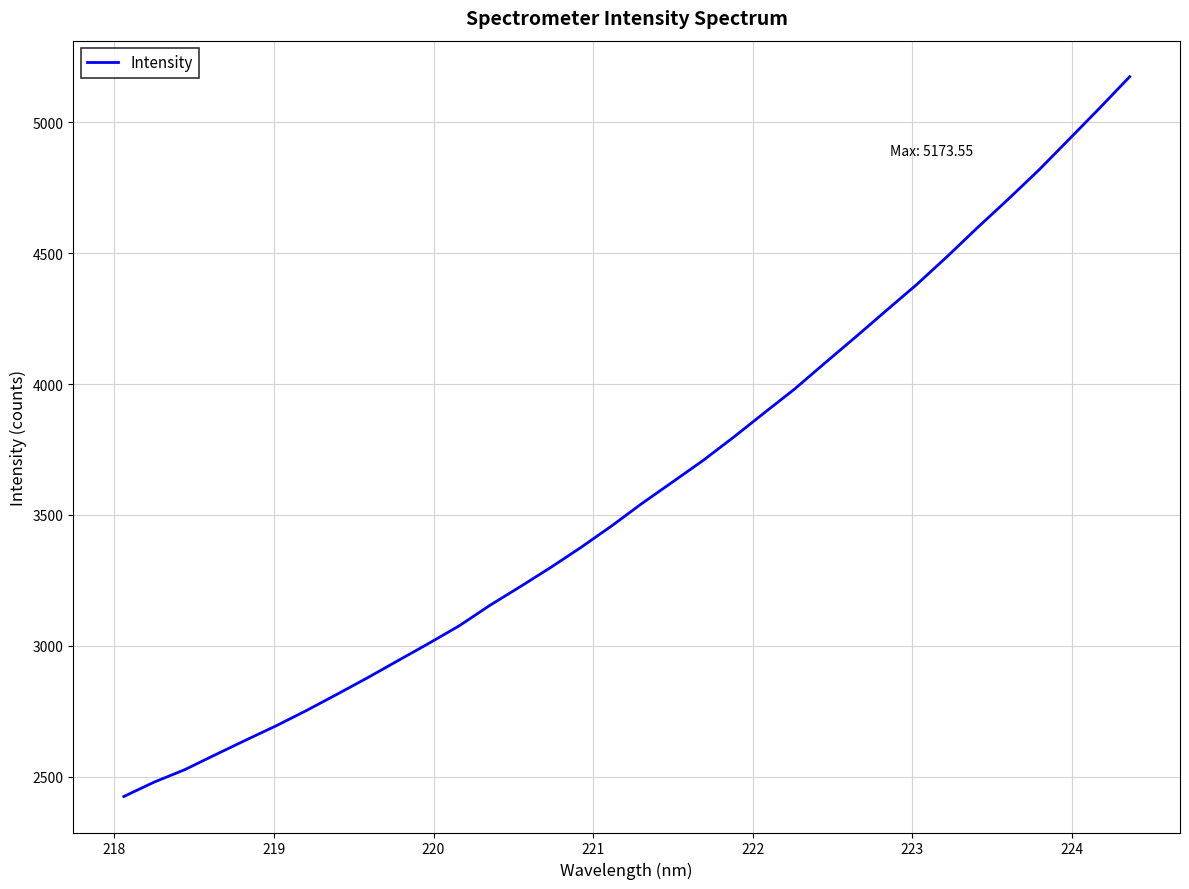

What is the greatest value displayed?

5173.6